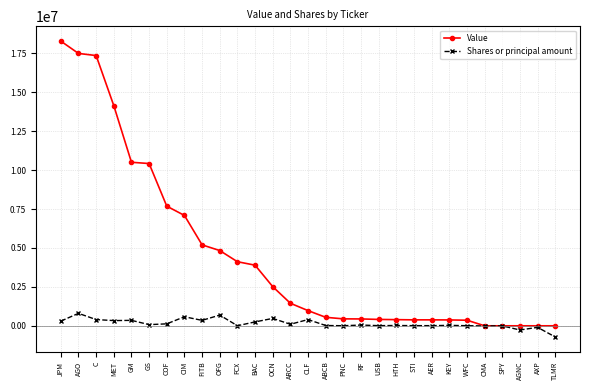

What position from the left is CIM?

8